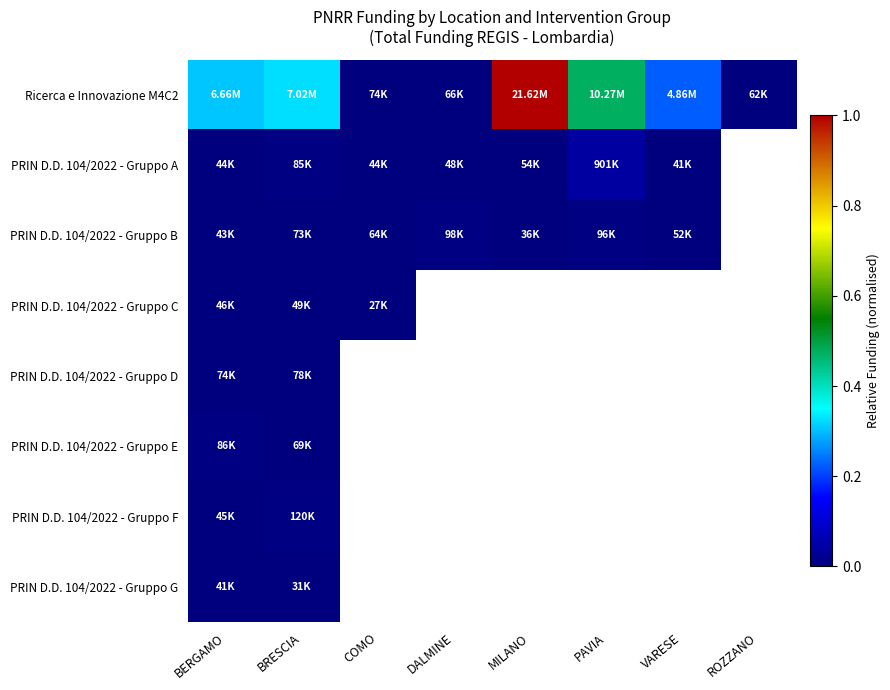

How many positive values does the PRIN D.D. 104/2022 - Gruppo B series have?

7